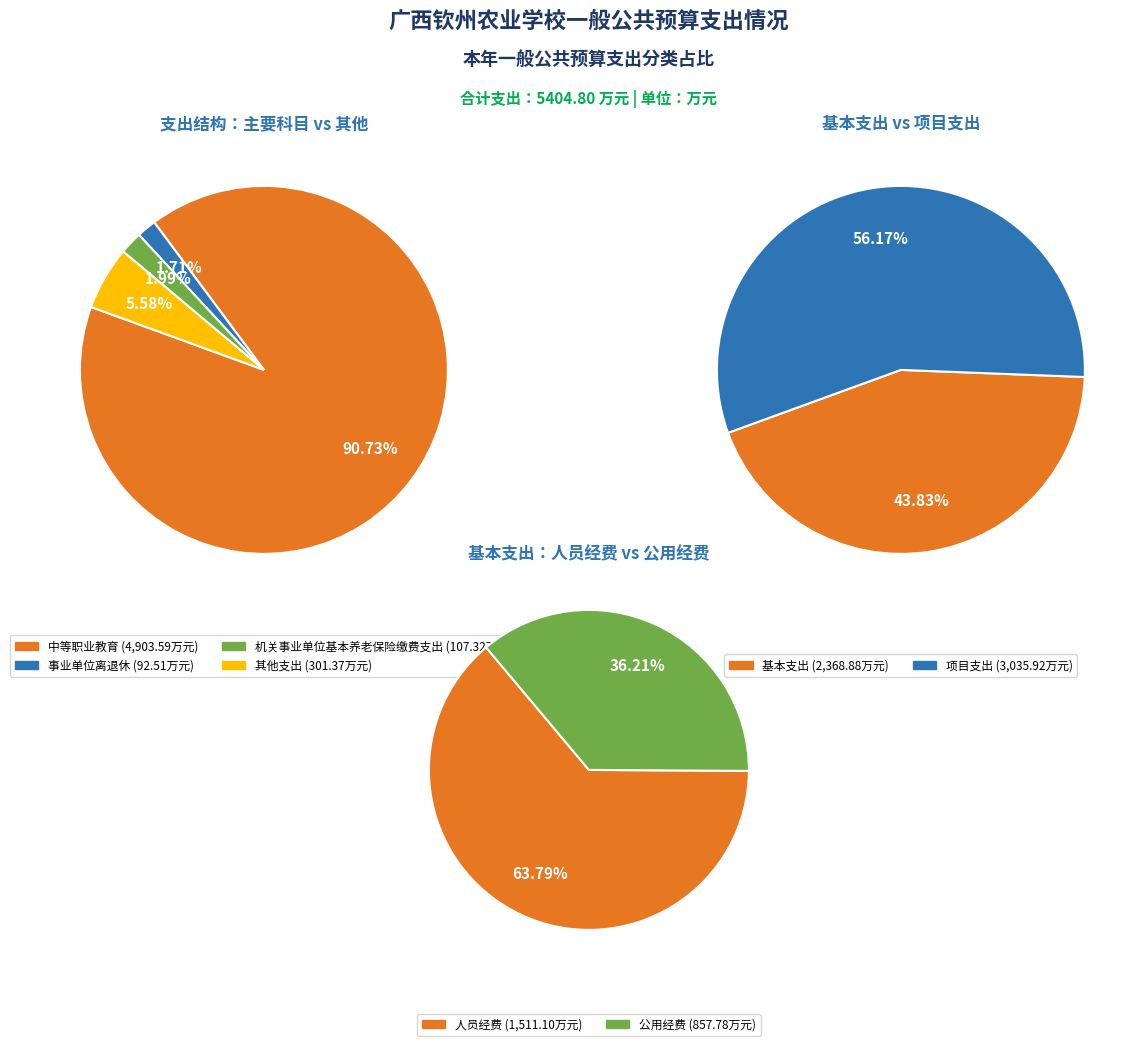

What is the change in value from 中等职业教育 to 事业单位离退休?

-4811.1